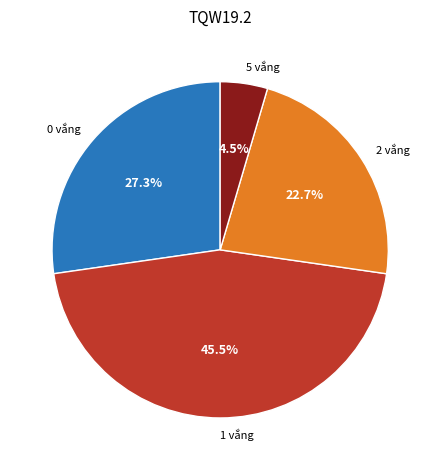

To the nearest percent, what is the average slice percentage?

25%